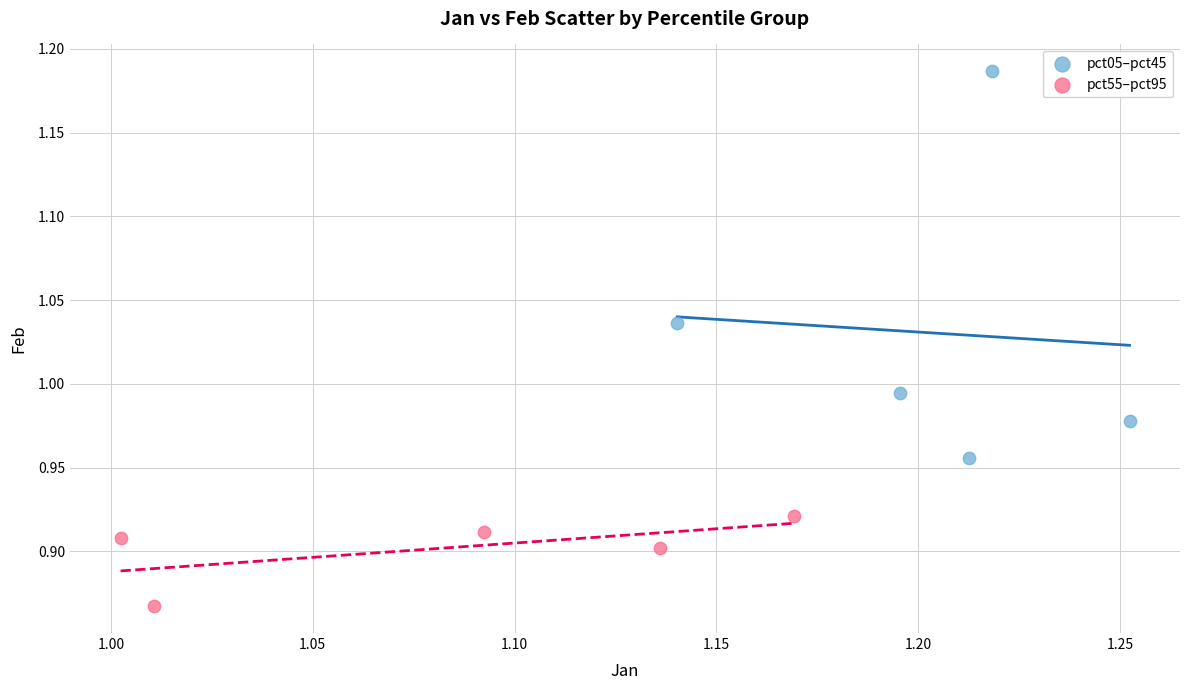

Which series contains the highest Y value?

pct05–pct45